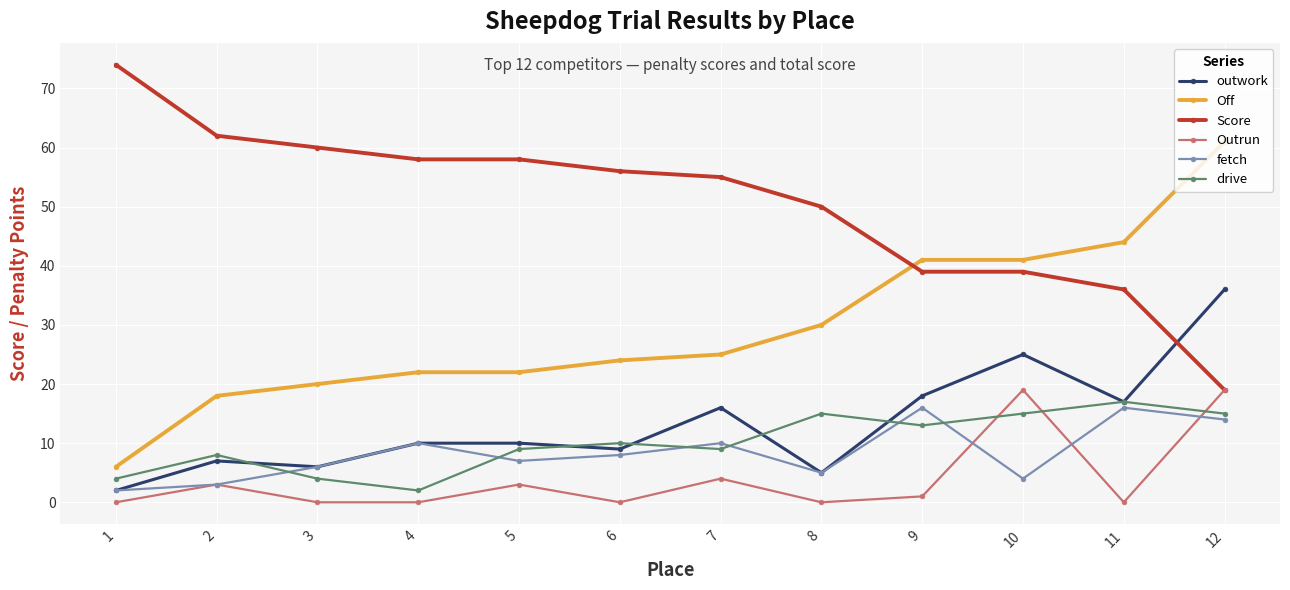

How many lines are shown in the chart?

6